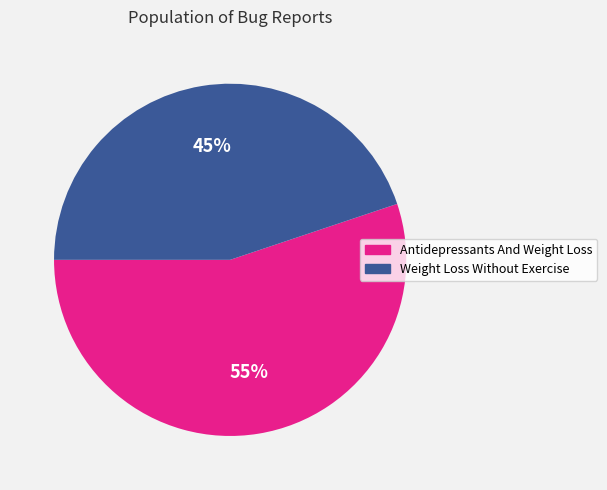

Between Weight Loss Without Exercise and Antidepressants And Weight Loss, which is larger?

Antidepressants And Weight Loss